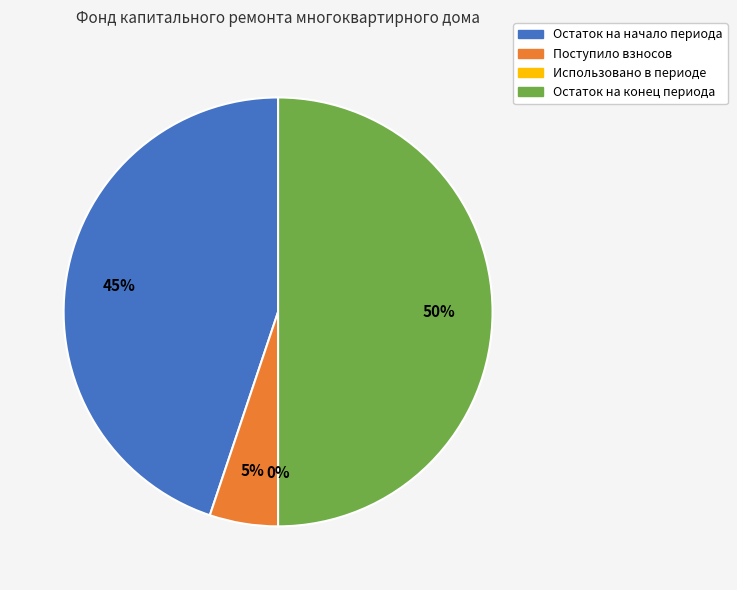

Does any single category account for the majority?

No